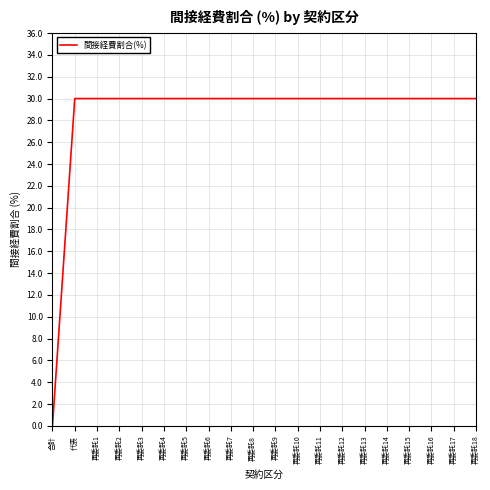

What is the difference between the values at 合計 and 再委託13?

30